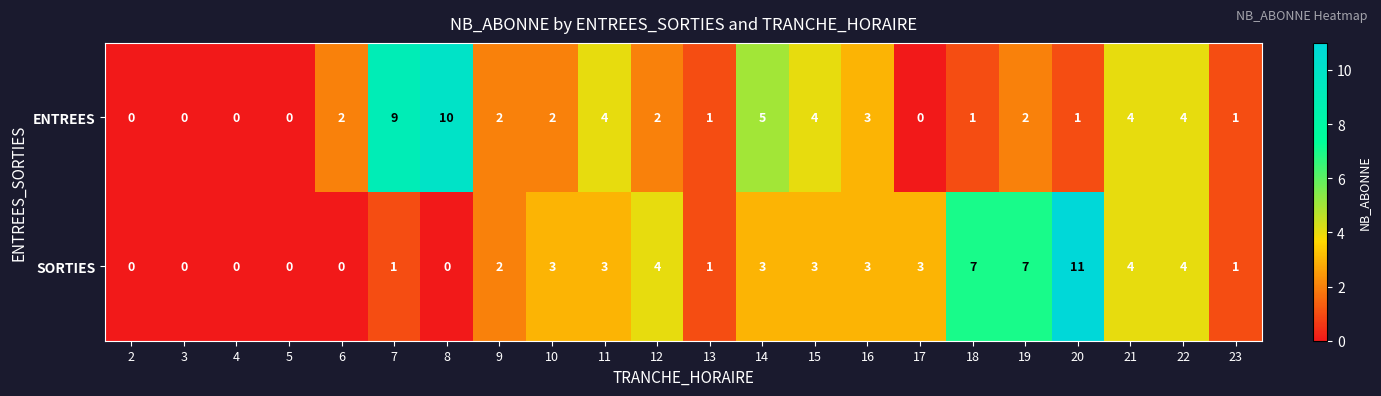

What is the greatest value displayed?

11